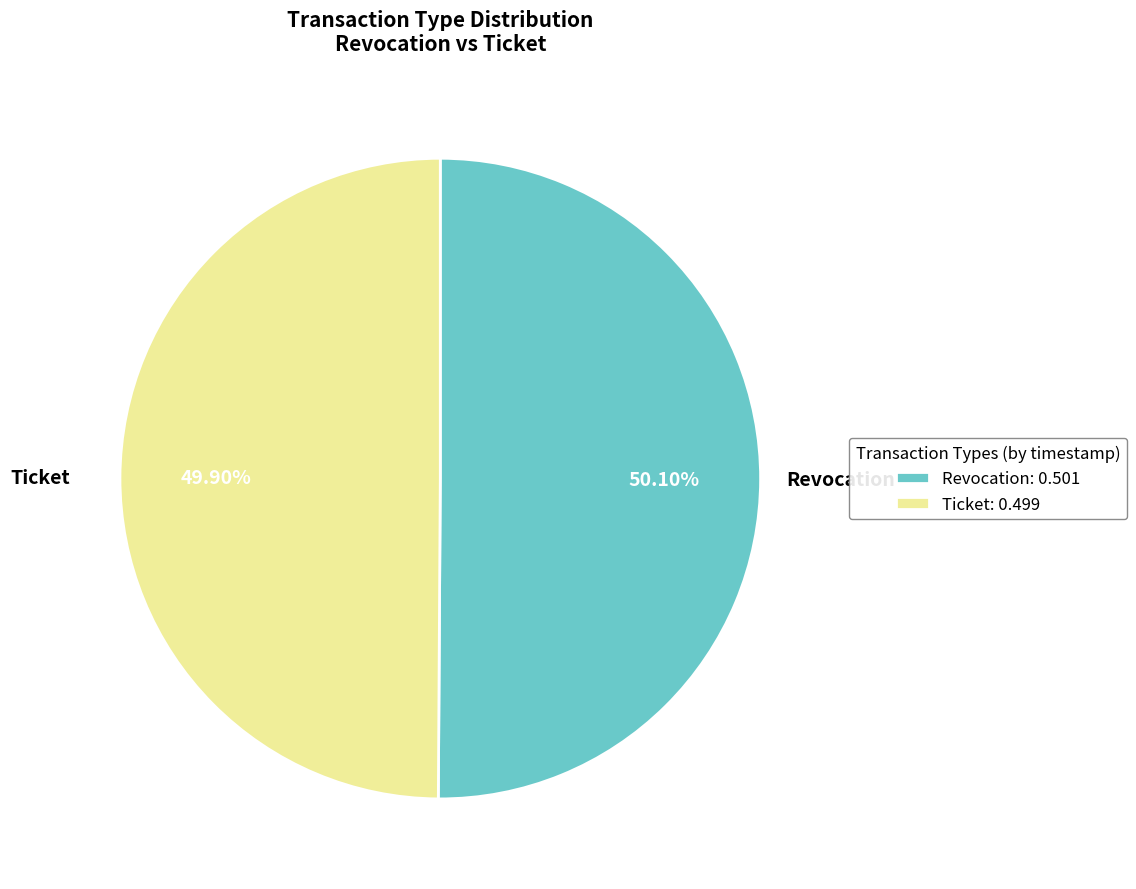

To the nearest percent, what is the combined percentage of Revocation and Ticket?

100%